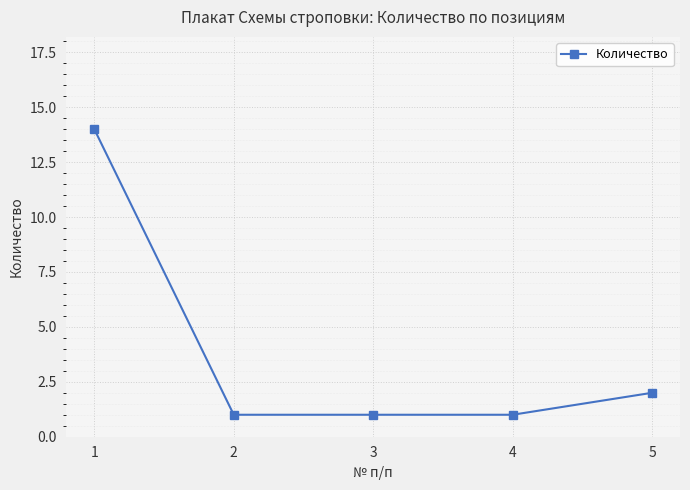

Count the number of data series in this chart.

1